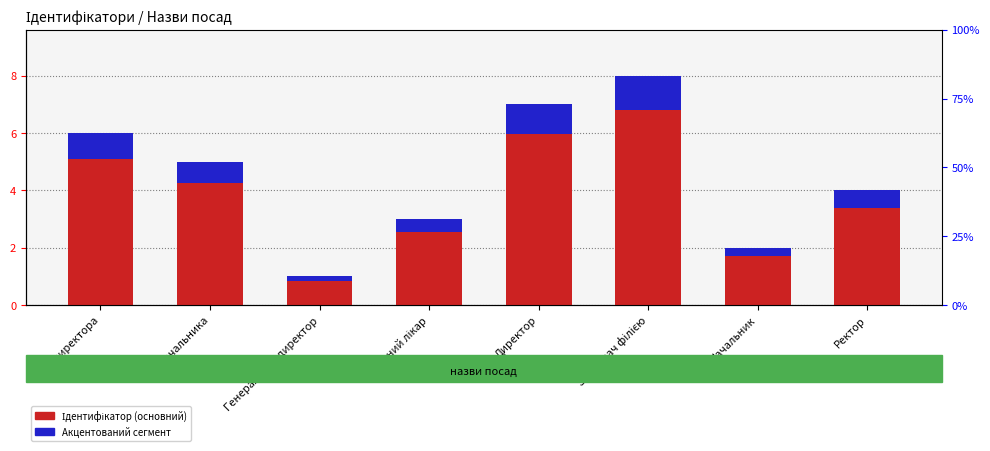

What is the spread (max minus min) of values at В.о. начальника?

4.2